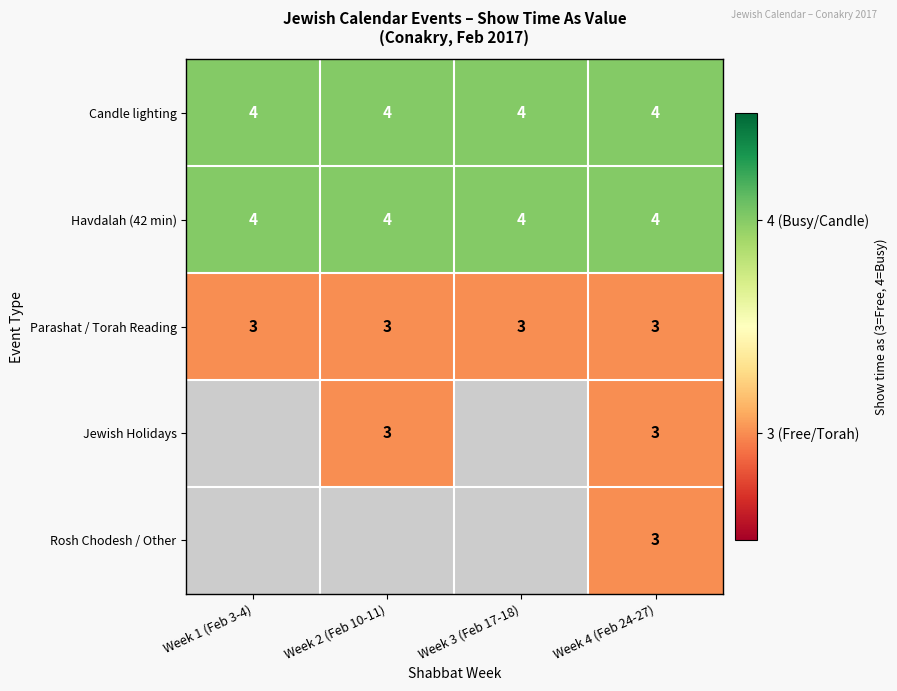

The Candle lighting series shows 4 at Week 3 (Feb 17-18). True or false?

True